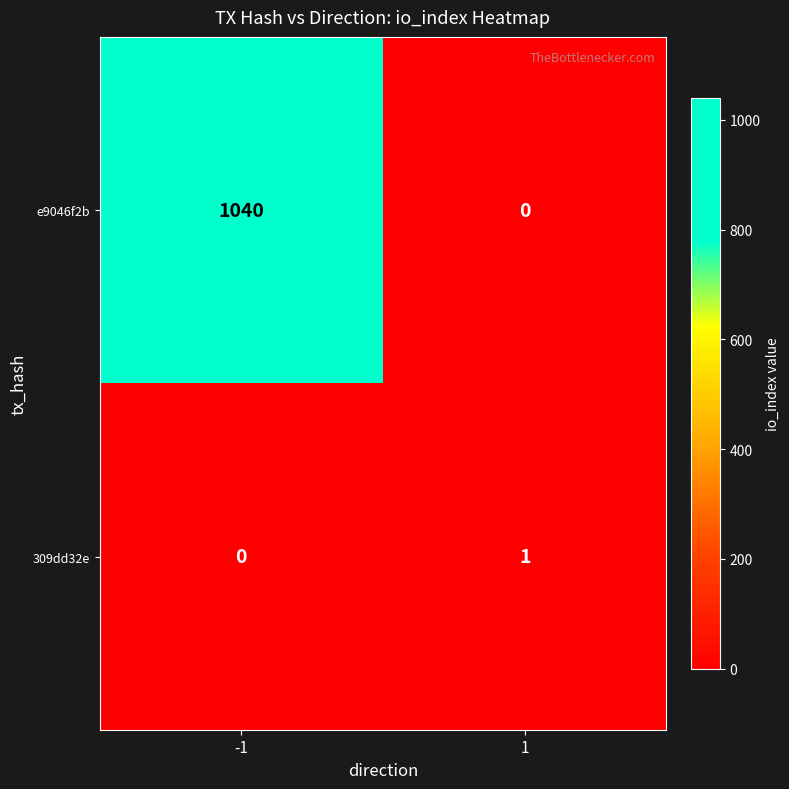

What is the maximum value for e9046f2b?

1040